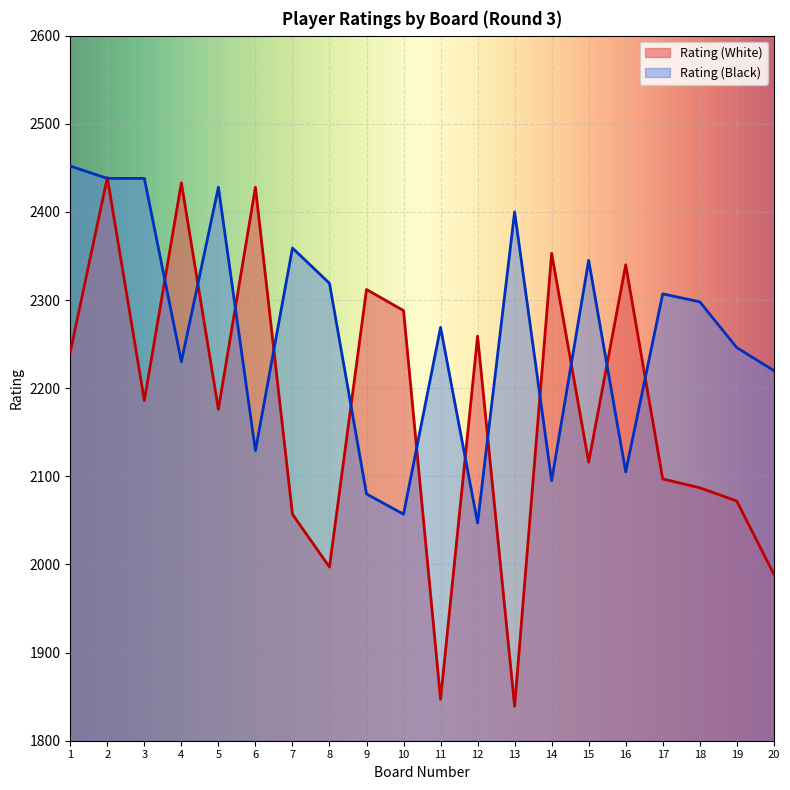

At which category is the sum across all series the highest?

2